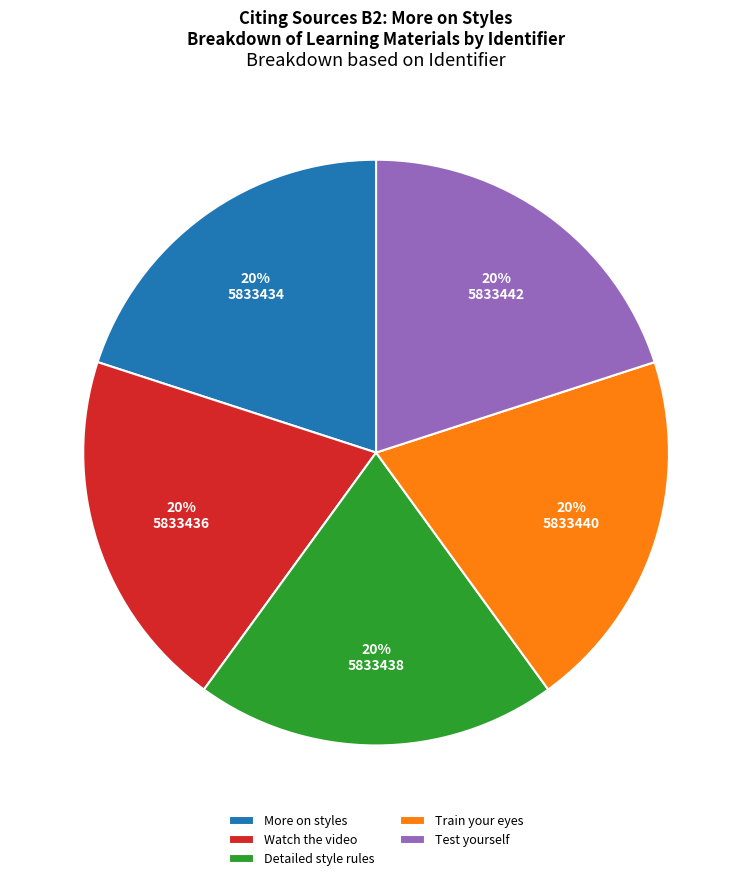

To the nearest percent, what portion does Detailed style rules represent?

20%